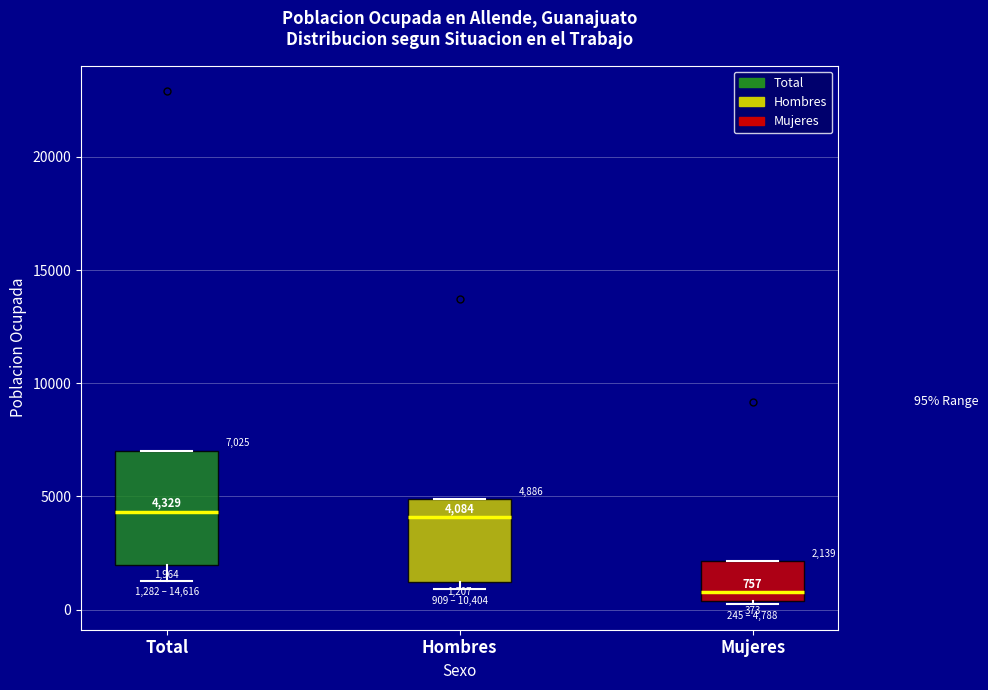

Comparing the boxes themselves (not the whiskers), which one is the tallest?

Total